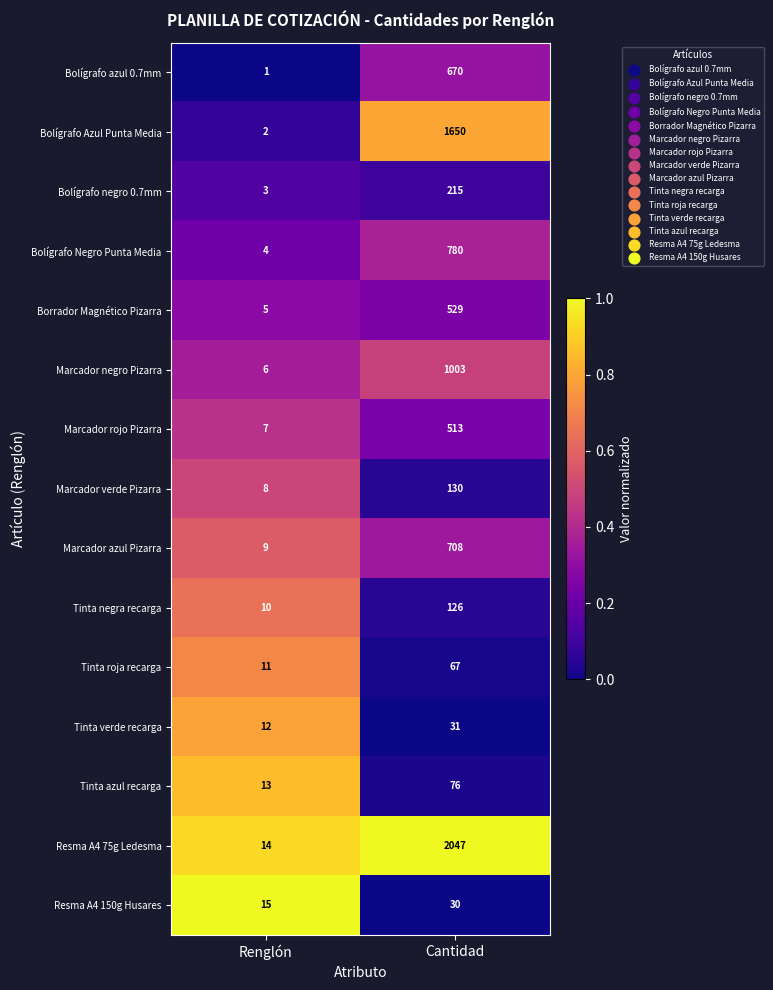

List the labels in order of Borrador Magnético Pizarra value, smallest first.

Renglón, Cantidad